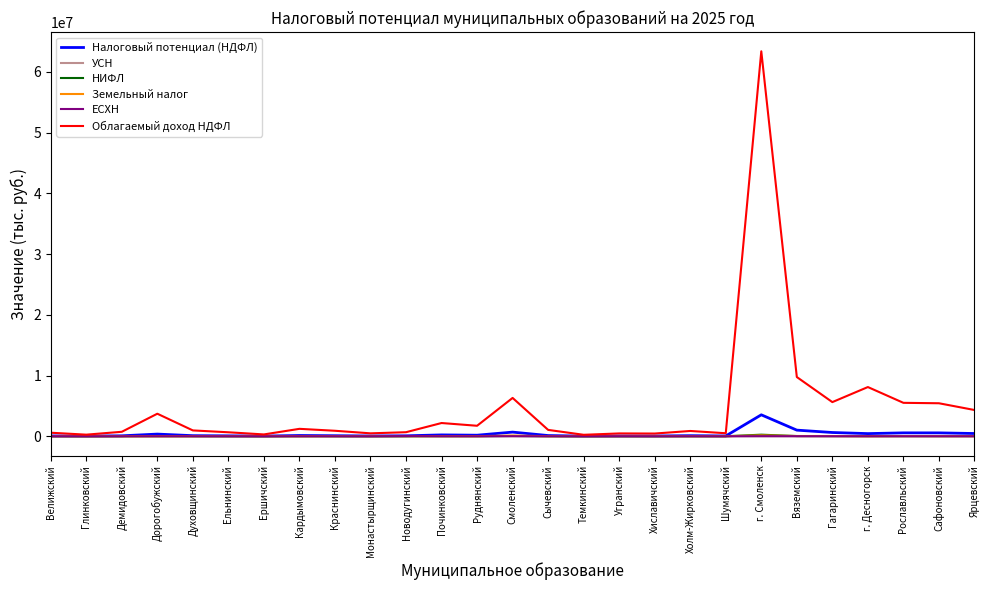

What is the difference between the УСН values at Сычевский and Краснинский?

1557.0